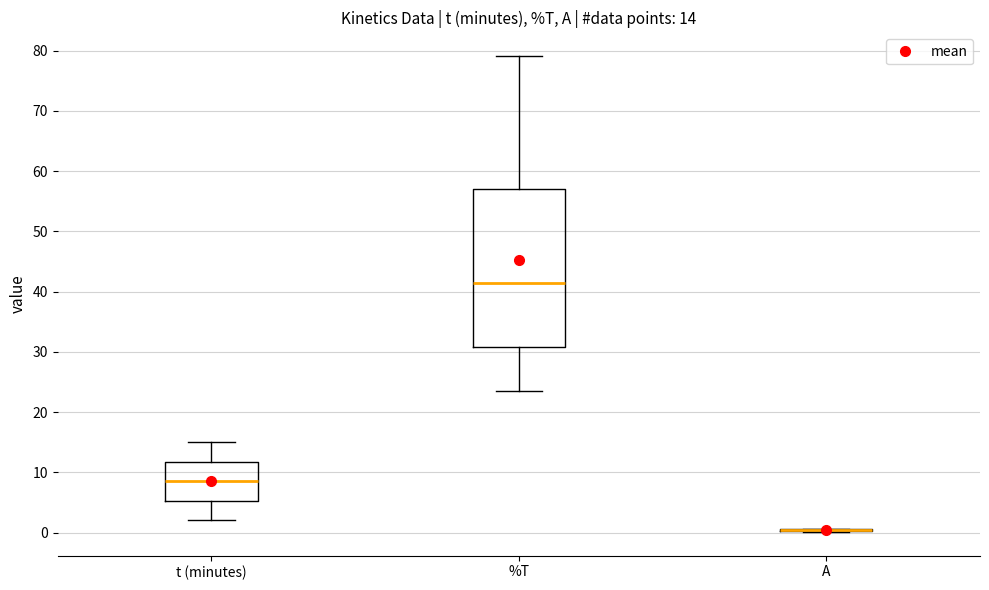

Which box is the tallest, from its lower edge to its upper edge?

%T